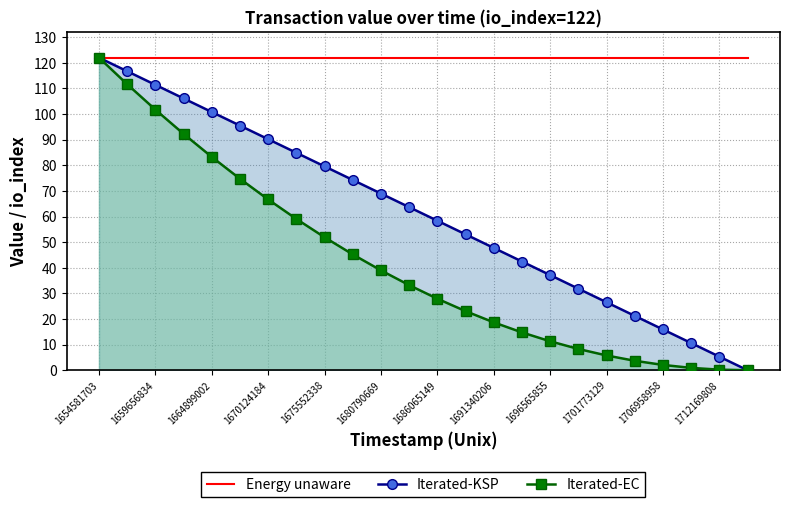

List the series in order of their peak value, highest first.

Energy unaware, Iterated-KSP, Iterated-EC